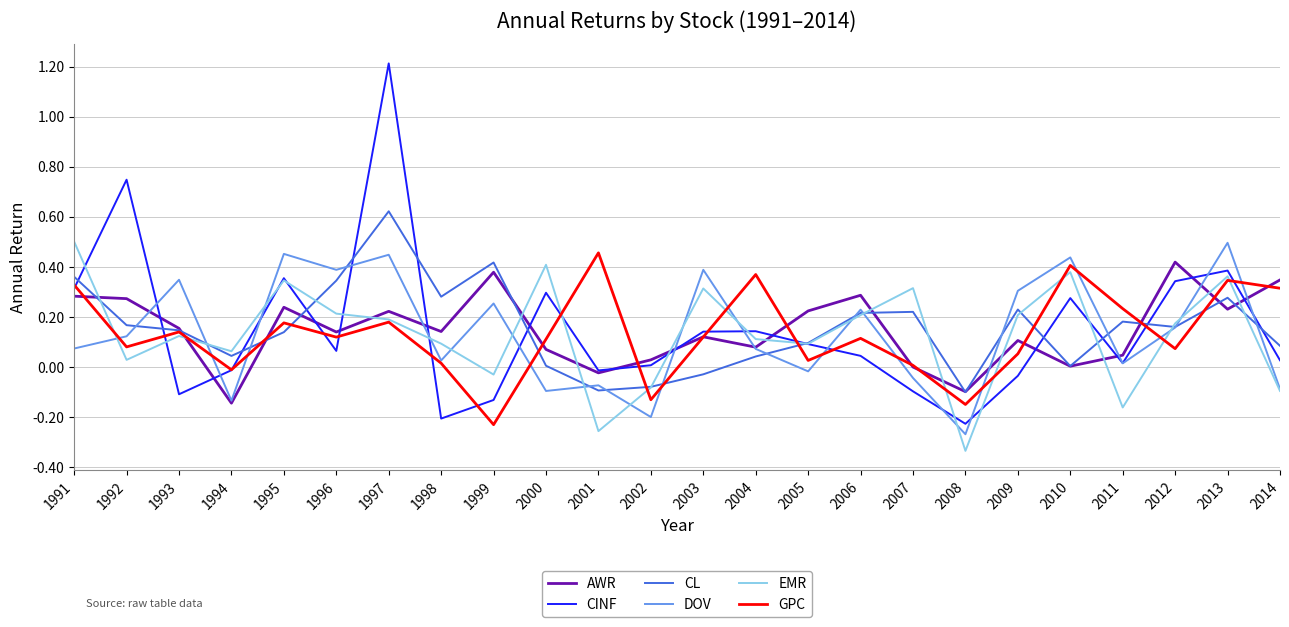

What are all the series names shown in the legend?

AWR, CINF, CL, DOV, EMR, GPC